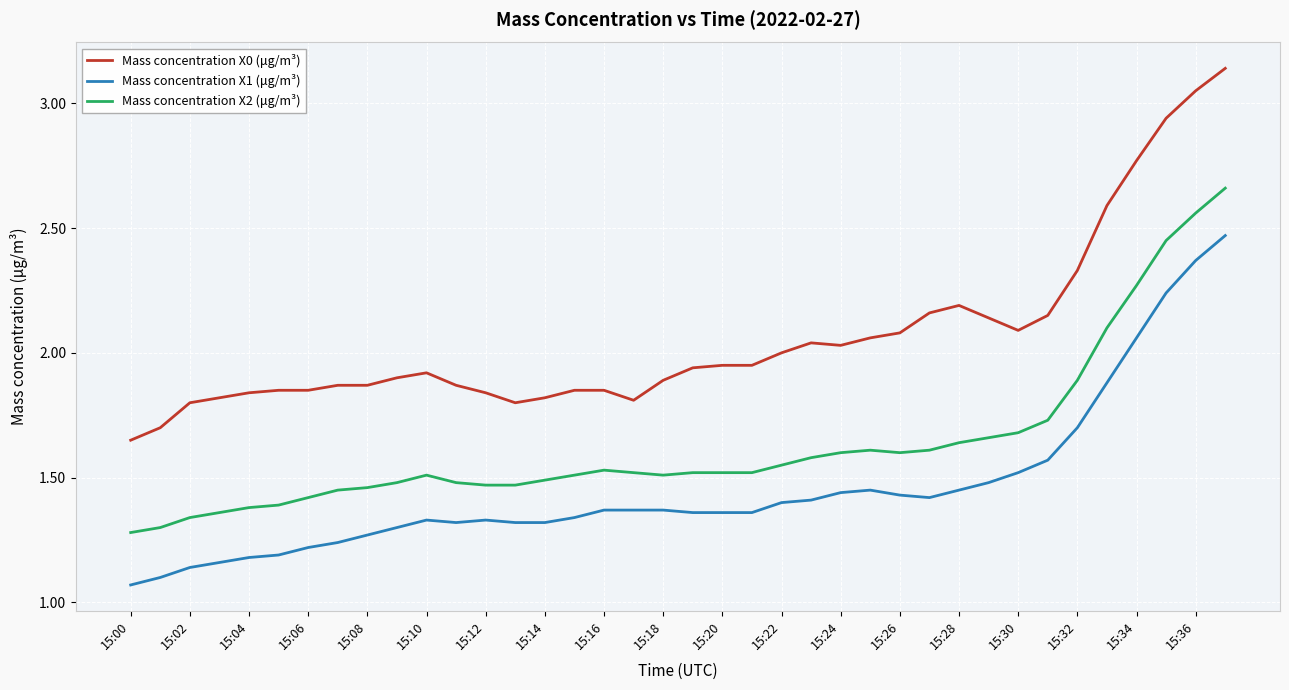

List the series in order of their overall mean, lowest first.

Mass concentration X1 (μg/m³), Mass concentration X2 (μg/m³), Mass concentration X0 (μg/m³)